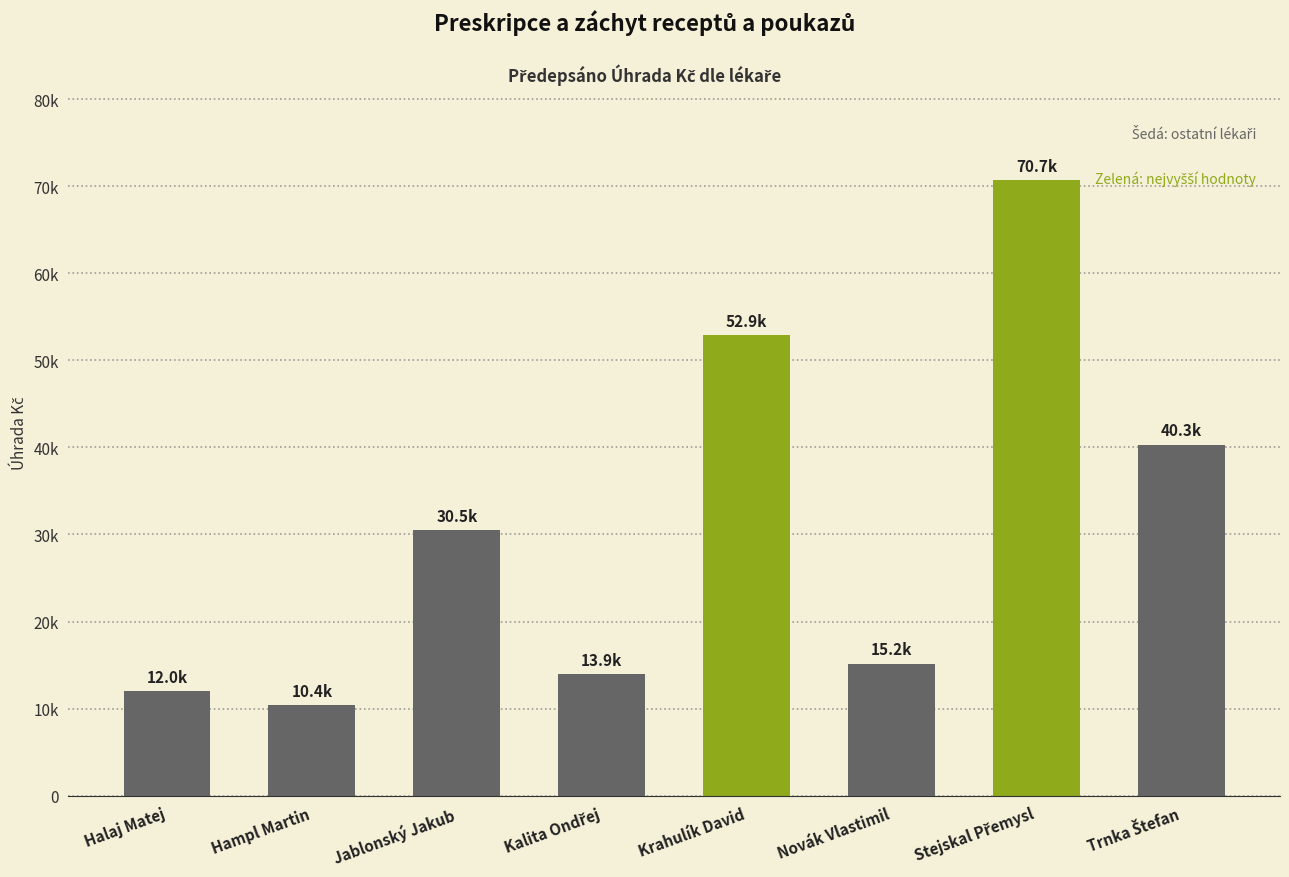

Are the bars horizontal?

No